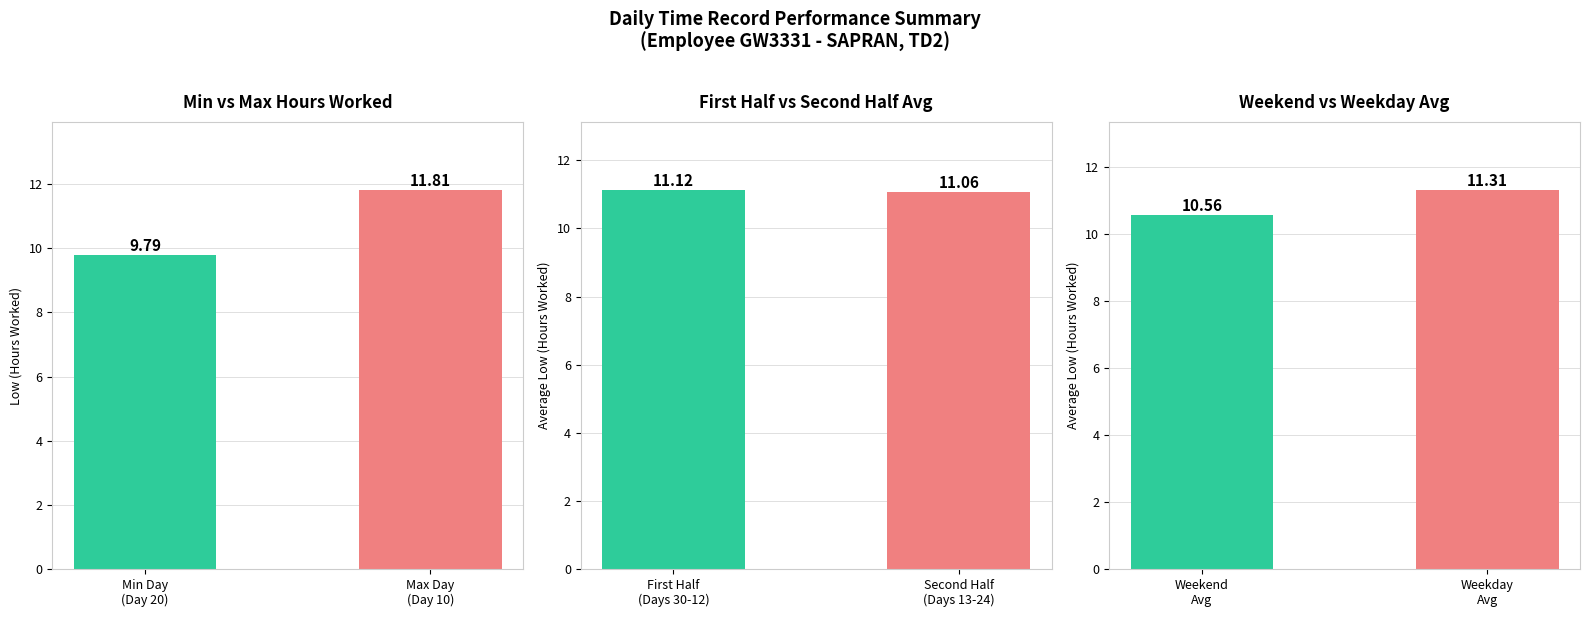

At which category does the chart reach its minimum across all series?

Weekend Avg